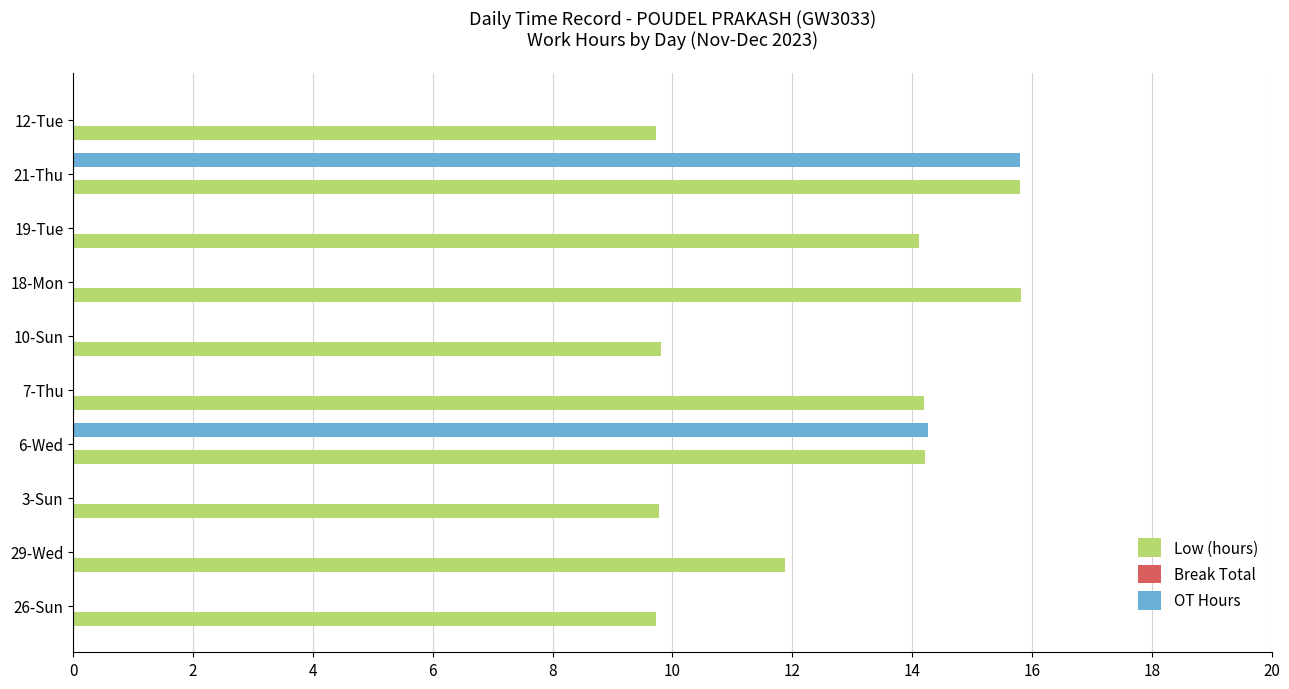

What is the maximum value shown in the chart?

15.8